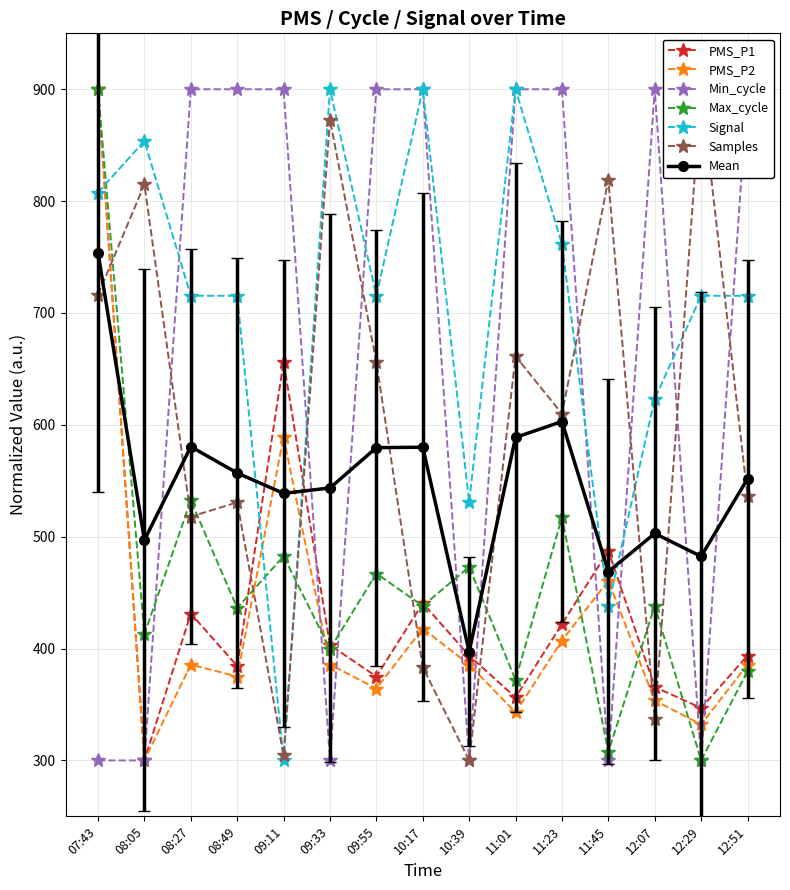

The Min_cycle series shows 900.0 at 08:27. True or false?

True